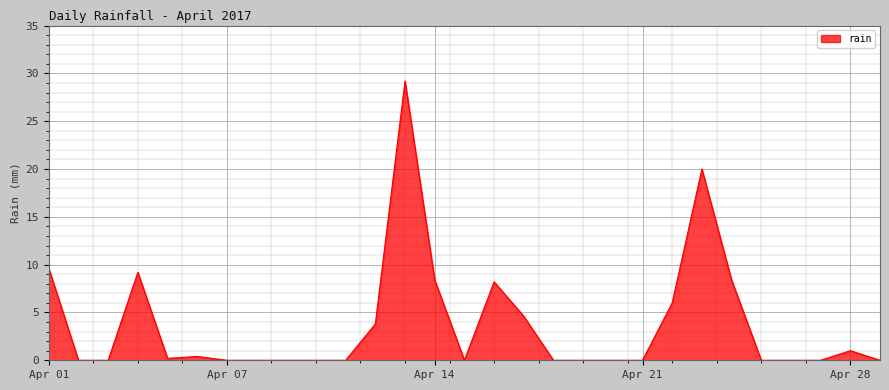

What is the difference between the maximum and minimum values?

29.2